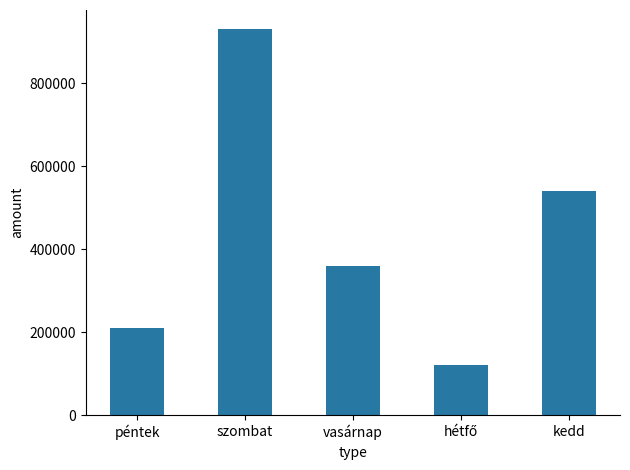

What is the maximum value shown in the chart?

930000